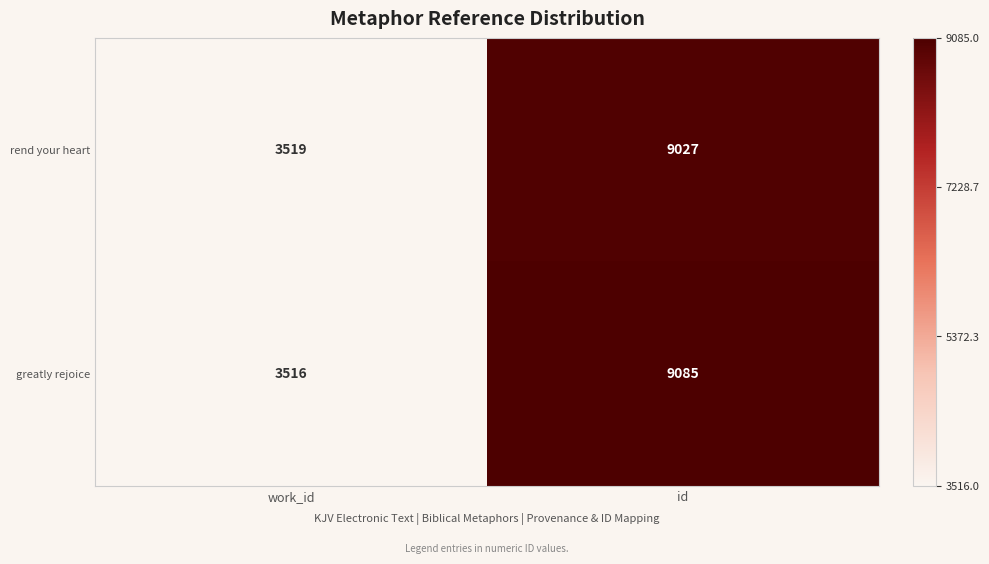

What is the total value across all series at work_id?

7035